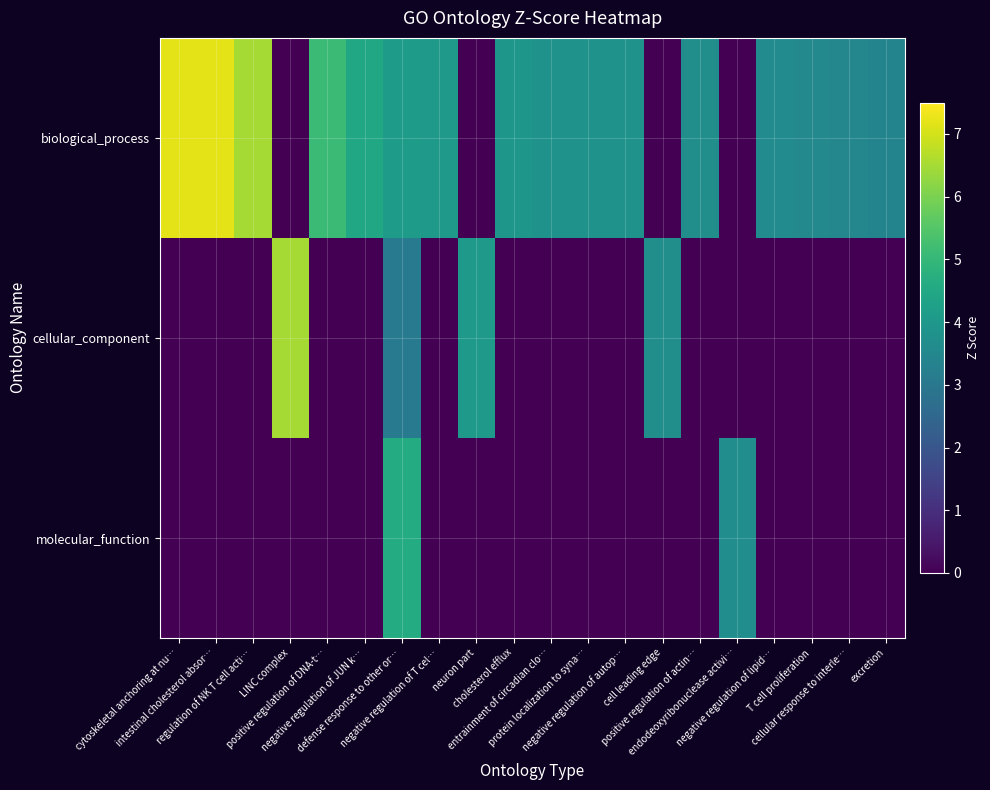

How many categories are shown in the chart?

20